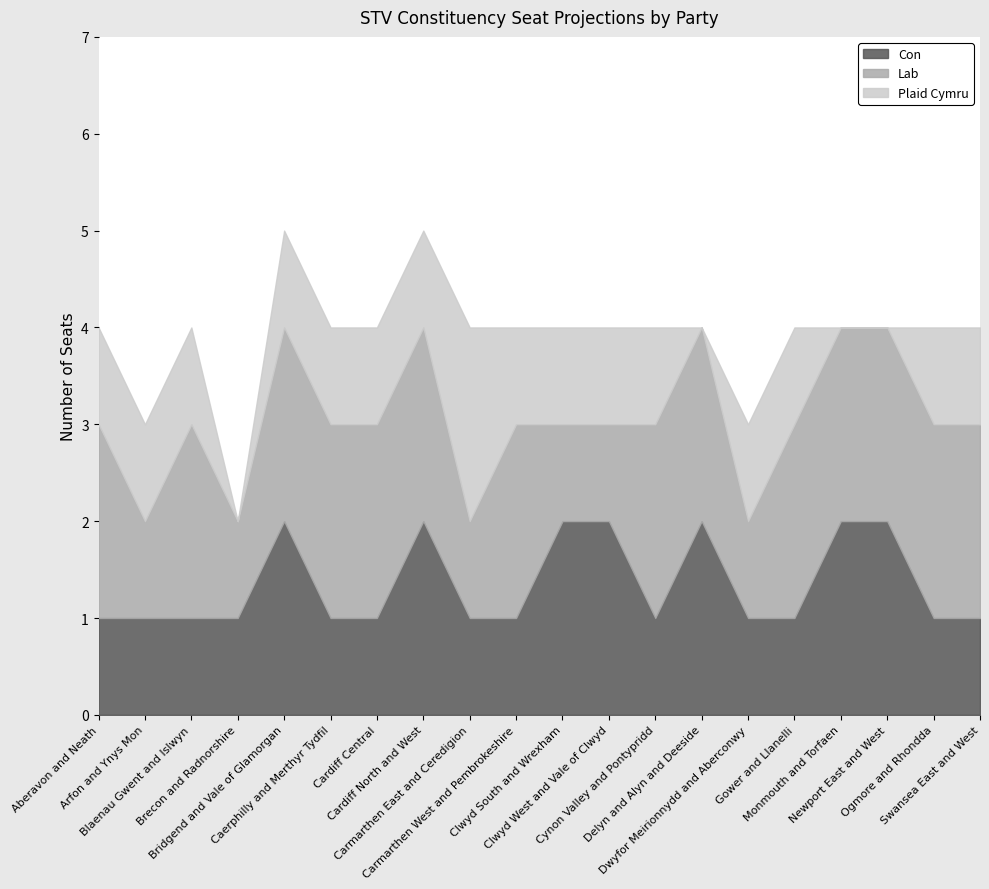

What is the maximum value shown in the chart?

2